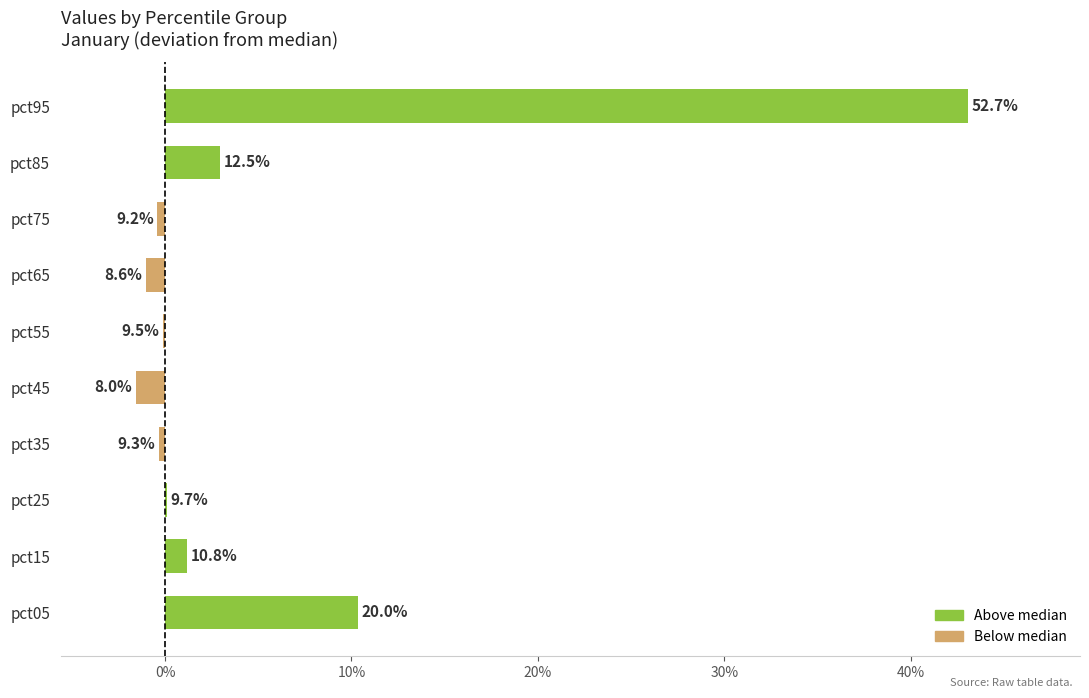

Are the bars horizontal?

Yes